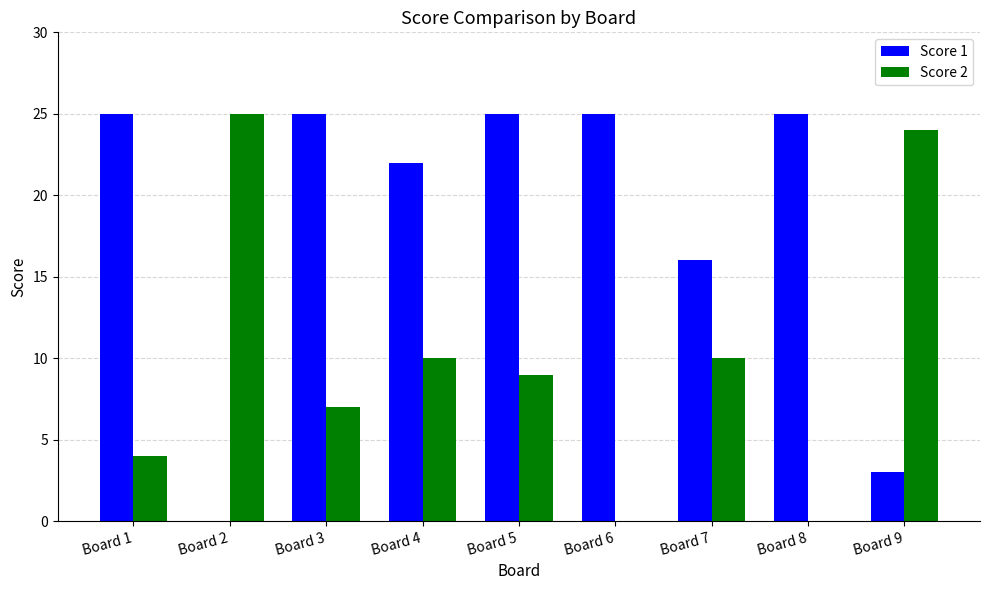

Which category has the highest value in the Score 2 series?

Board 2